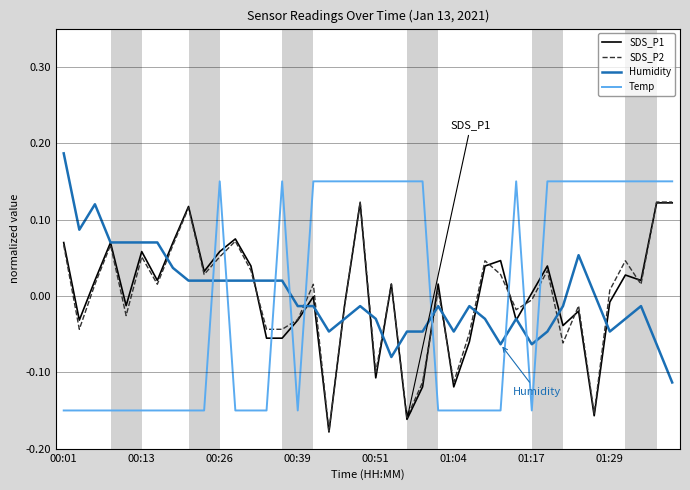

What are all the series names shown in the legend?

SDS_P1, SDS_P2, Humidity, Temp